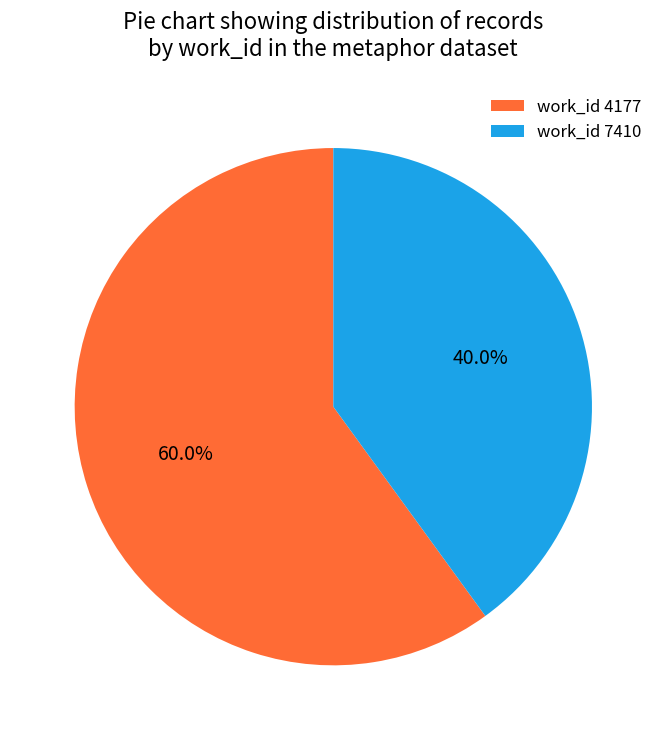

What is the ratio of the value at work_id 4177 to the value at work_id 7410?

1.5